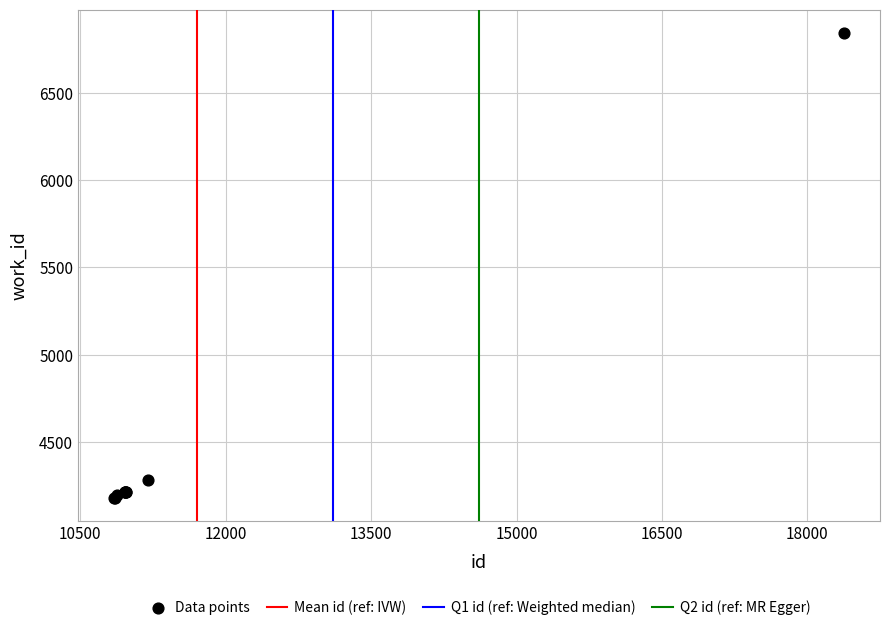

What Y value in the scatter plot is closest to 5513?

4284